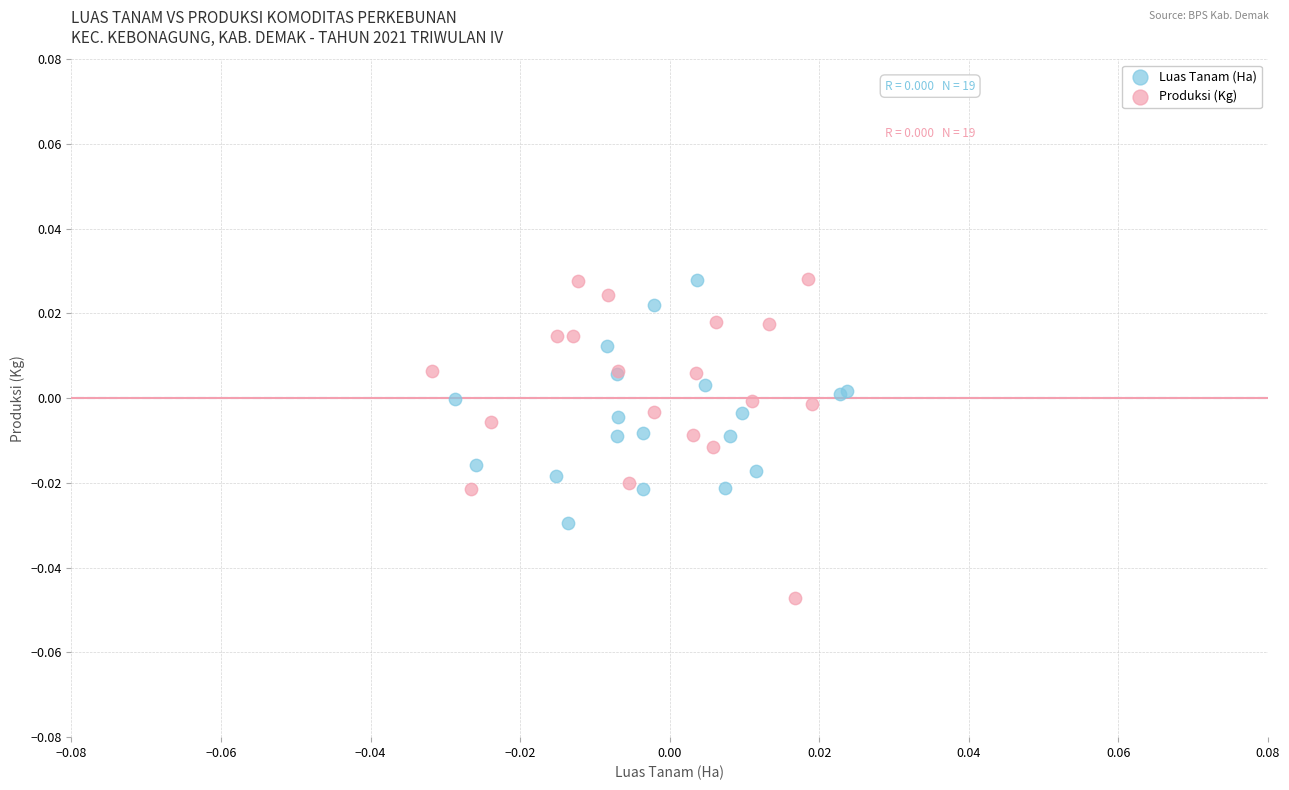

Which series contains the lowest Y value?

Produksi (Kg)